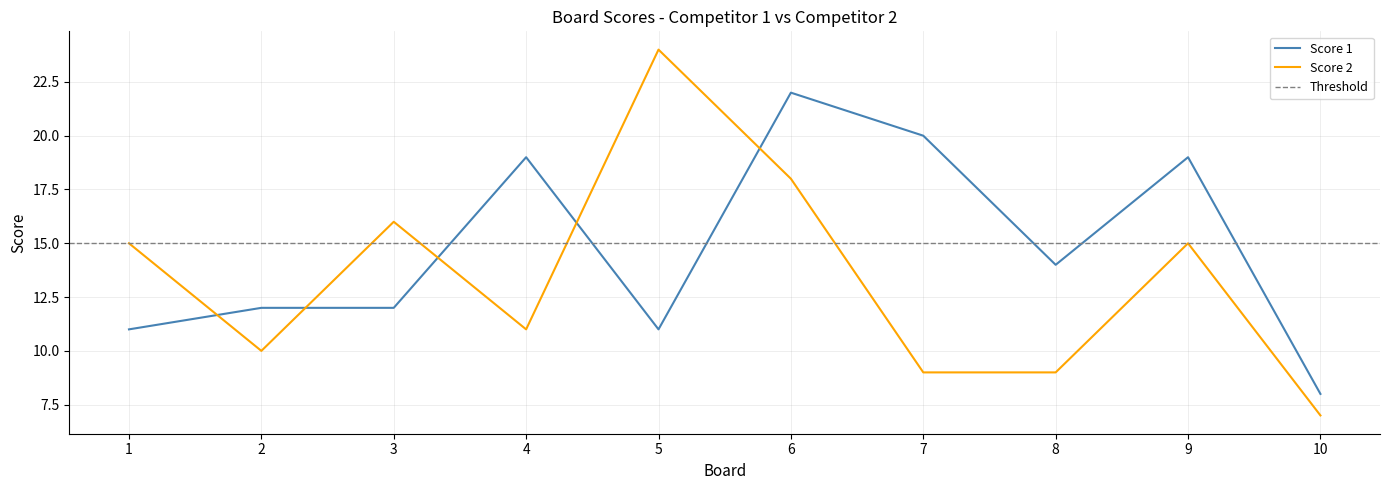

How many times do Score 1 and Score 2 cross each other?

5